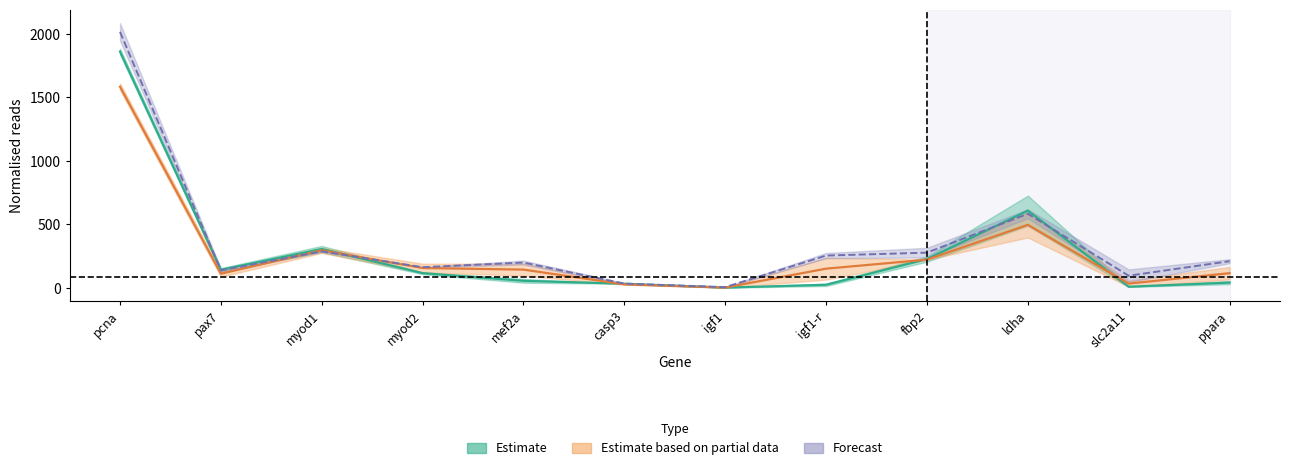

What is the spread (max minus min) of values at mef2a?

144.0